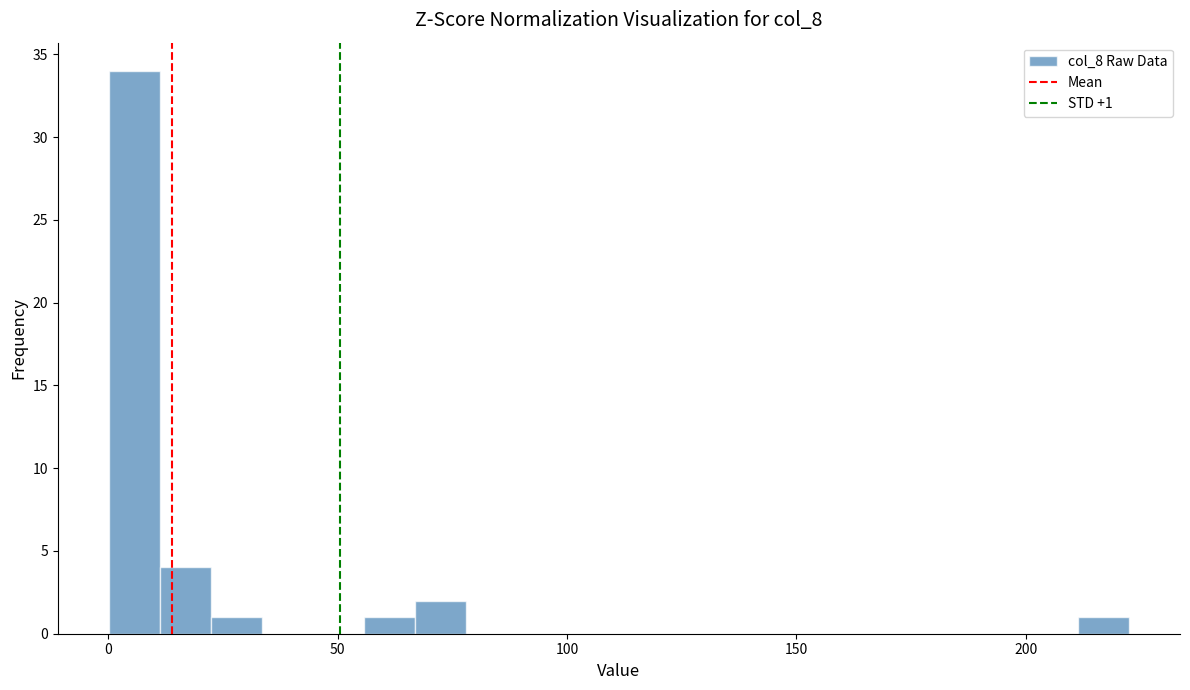

Read against the x-axis, roughly where is the centre of the tallest bar?

5